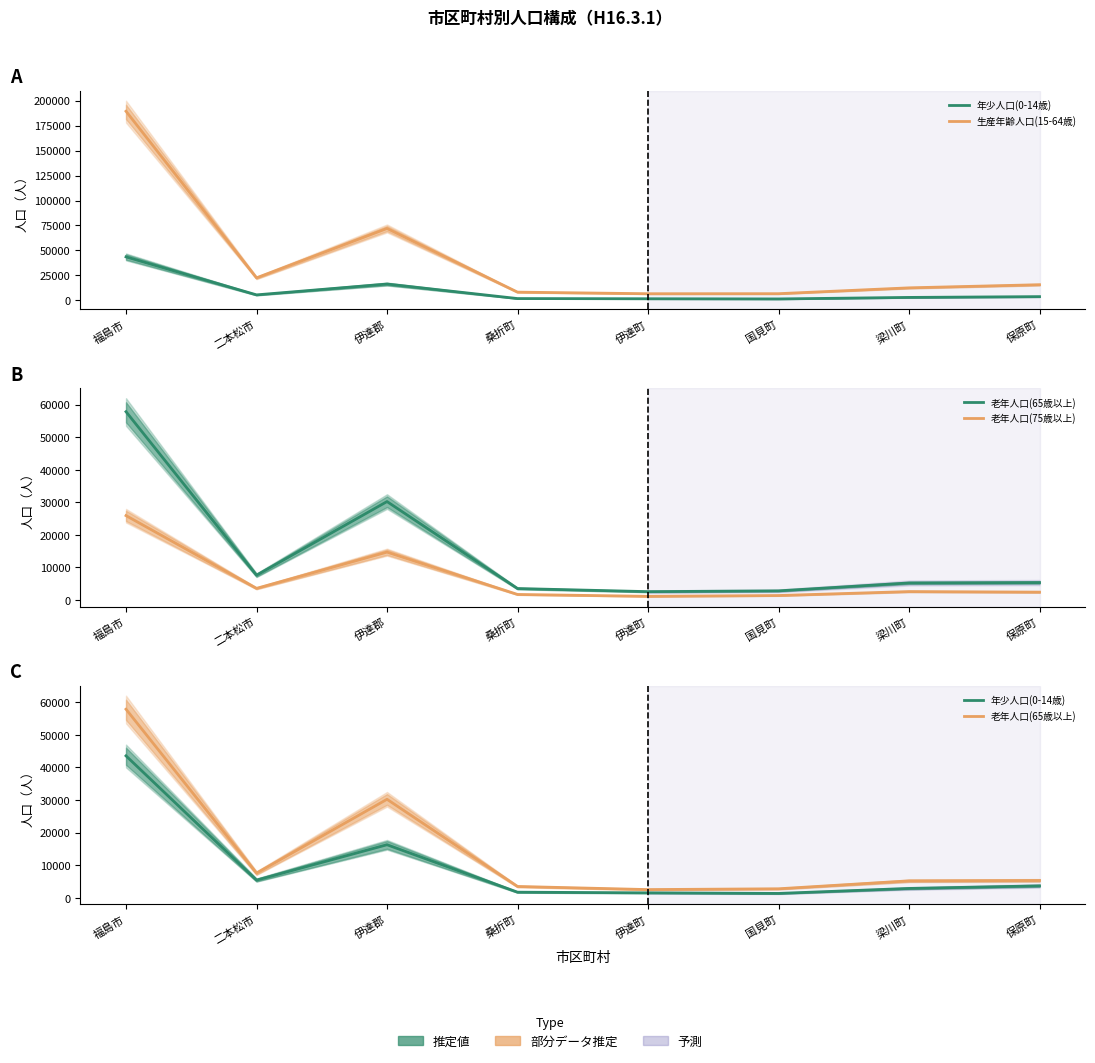

At which label is 老年人口(65歳以上) closest to 30217?

伊達郡